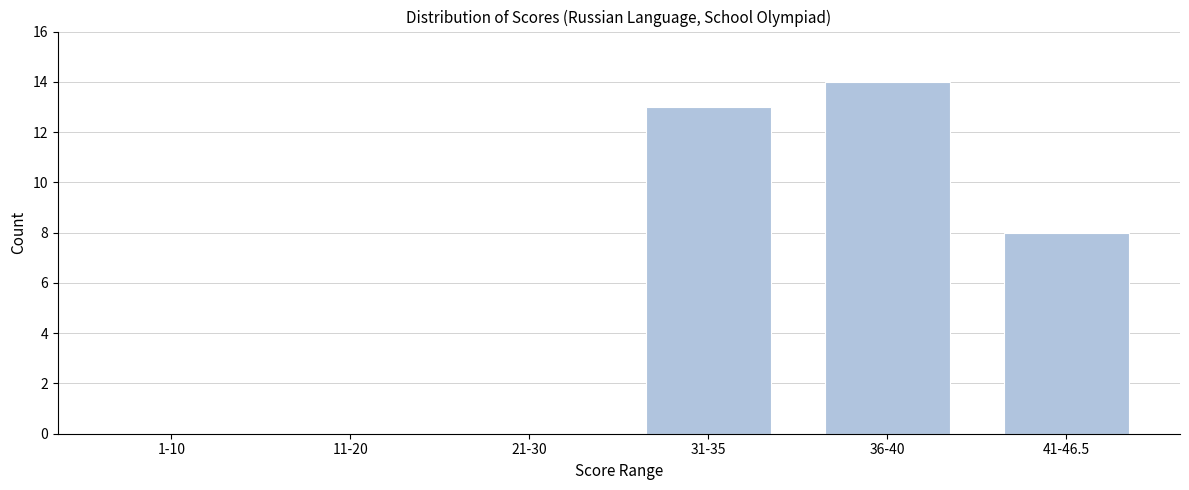

Reading left to right, list all the values displayed in this chart.

1-10=0	11-20=0	21-30=0	31-35=13	36-40=14	41-46.5=8